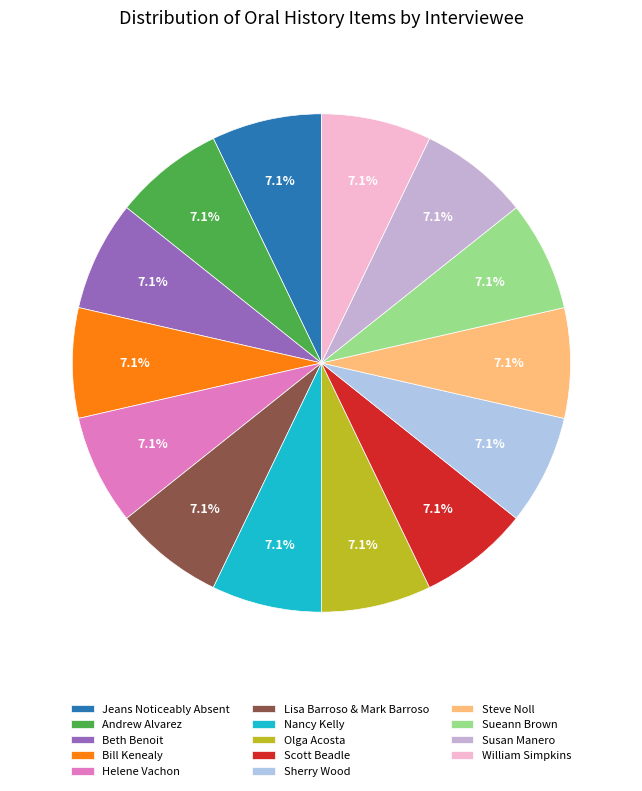

How many slices are in this pie chart?

14